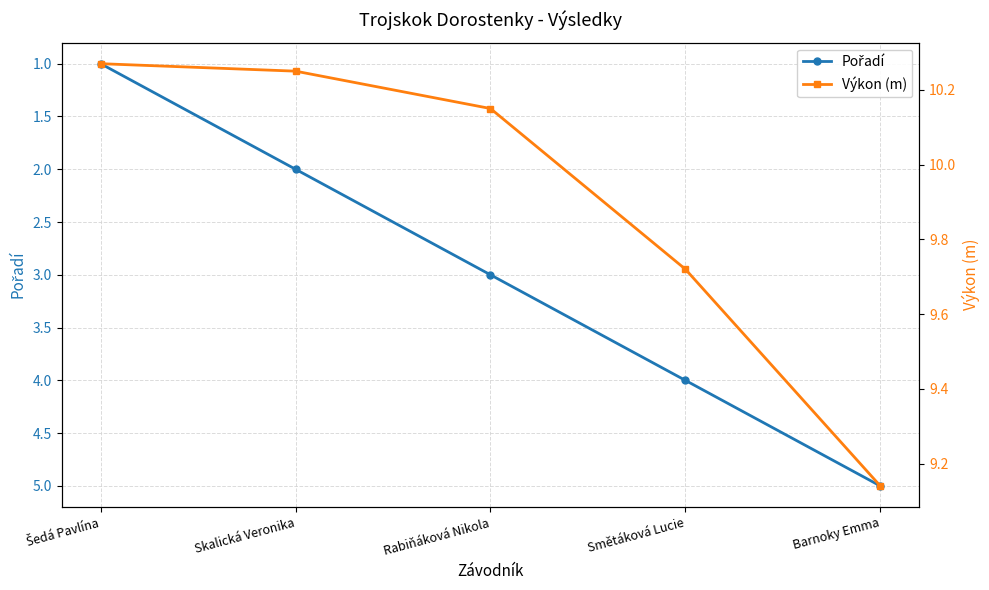

Is it true that Výkon (m) equals 9.7 at Smětáková Lucie?

True